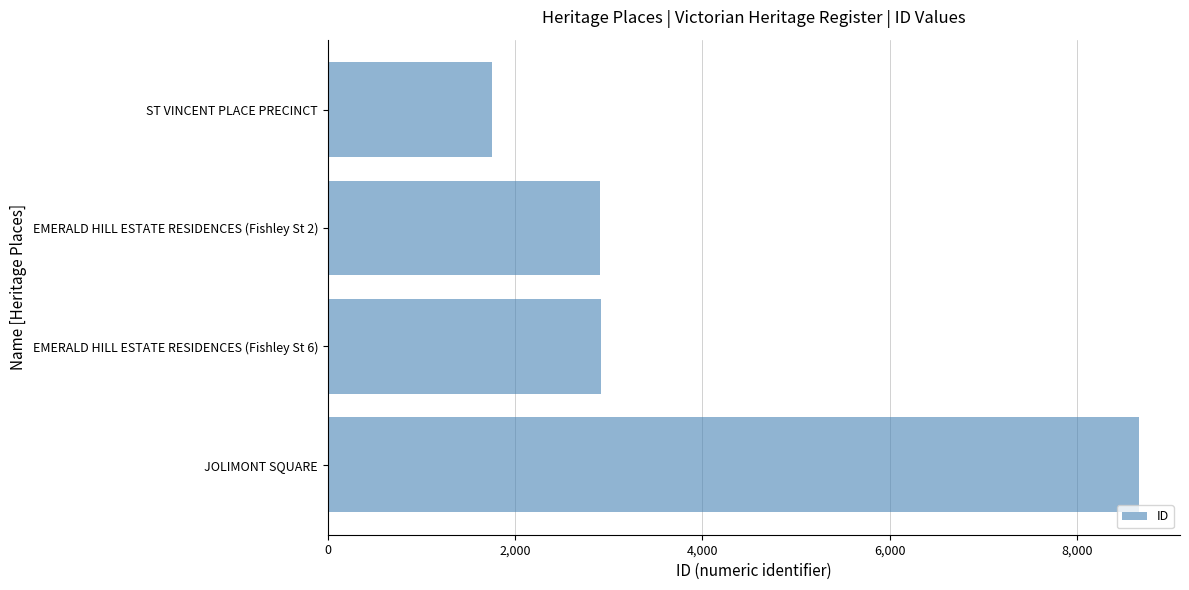

Approximately how many times larger is the value at ST VINCENT PLACE PRECINCT compared to EMERALD HILL ESTATE RESIDENCES (Fishley St 2)?

0.6